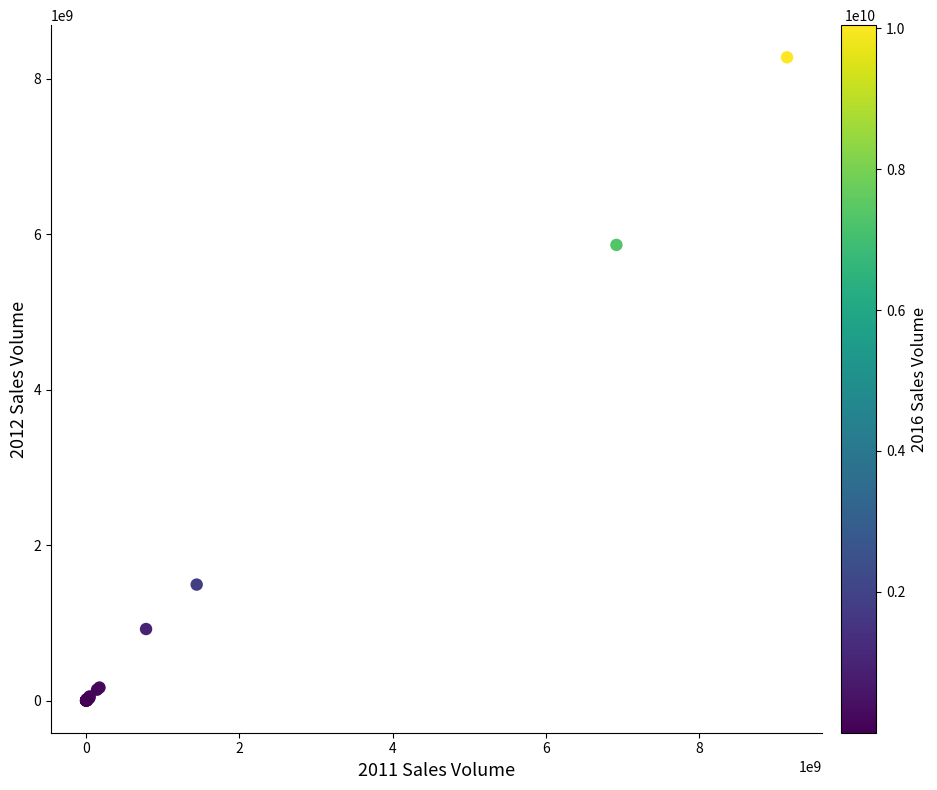

What Y value in the scatter plot is closest to 4139108769?

5863996245.3